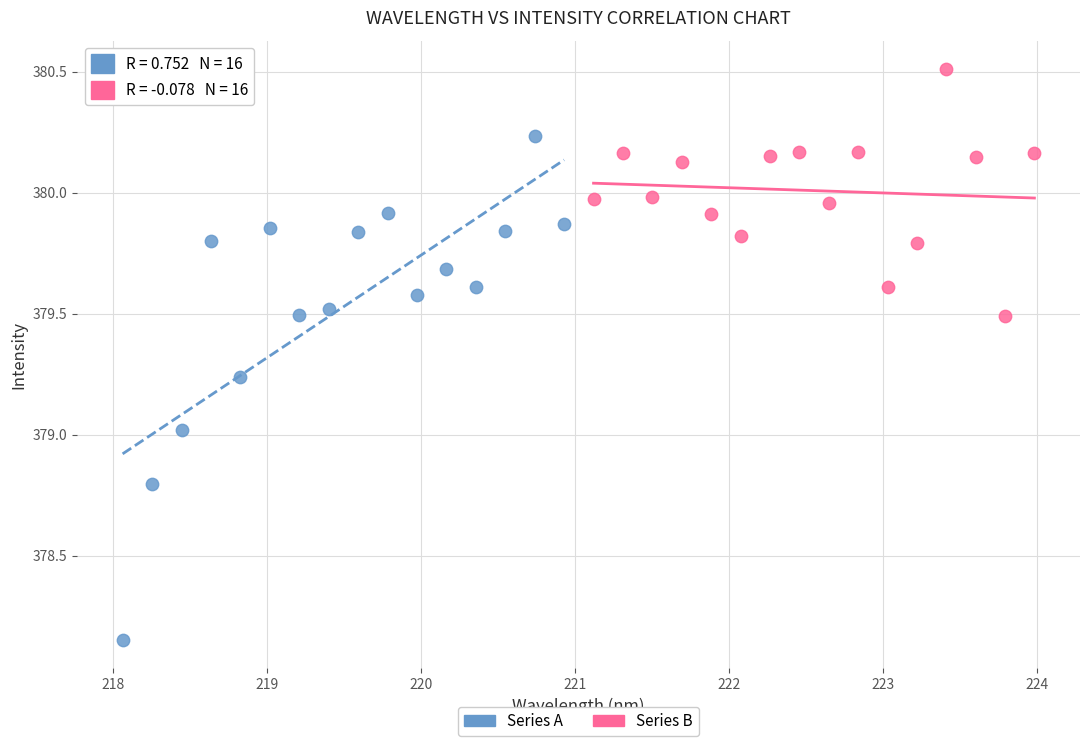

Which series has the largest Y range (max minus min)?

Series A